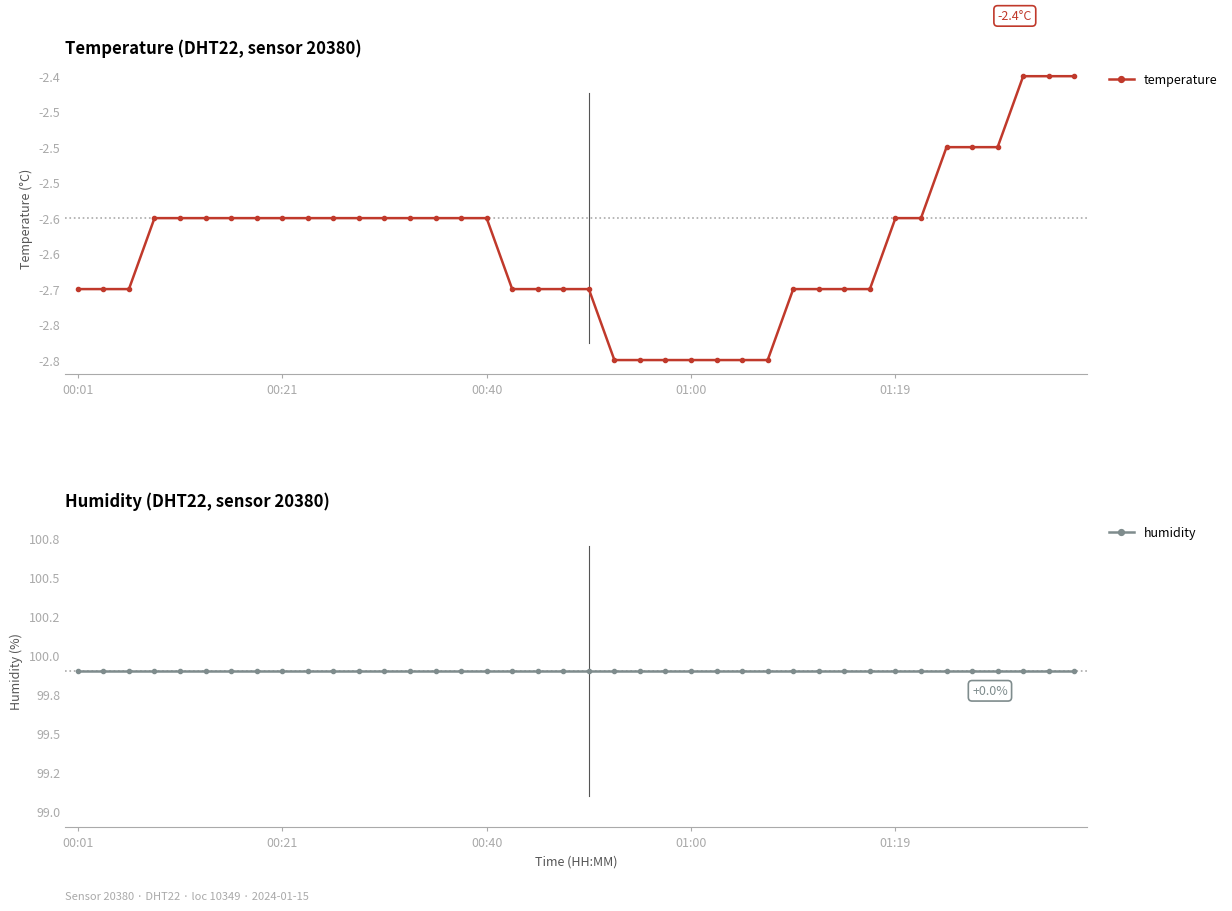

At how many categories does at least one series exceed 54?

40